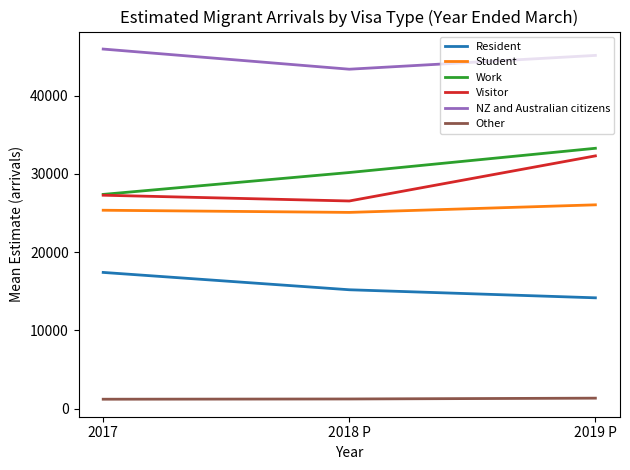

What are all the series names shown in the legend?

Resident, Student, Work, Visitor, NZ and Australian citizens, Other